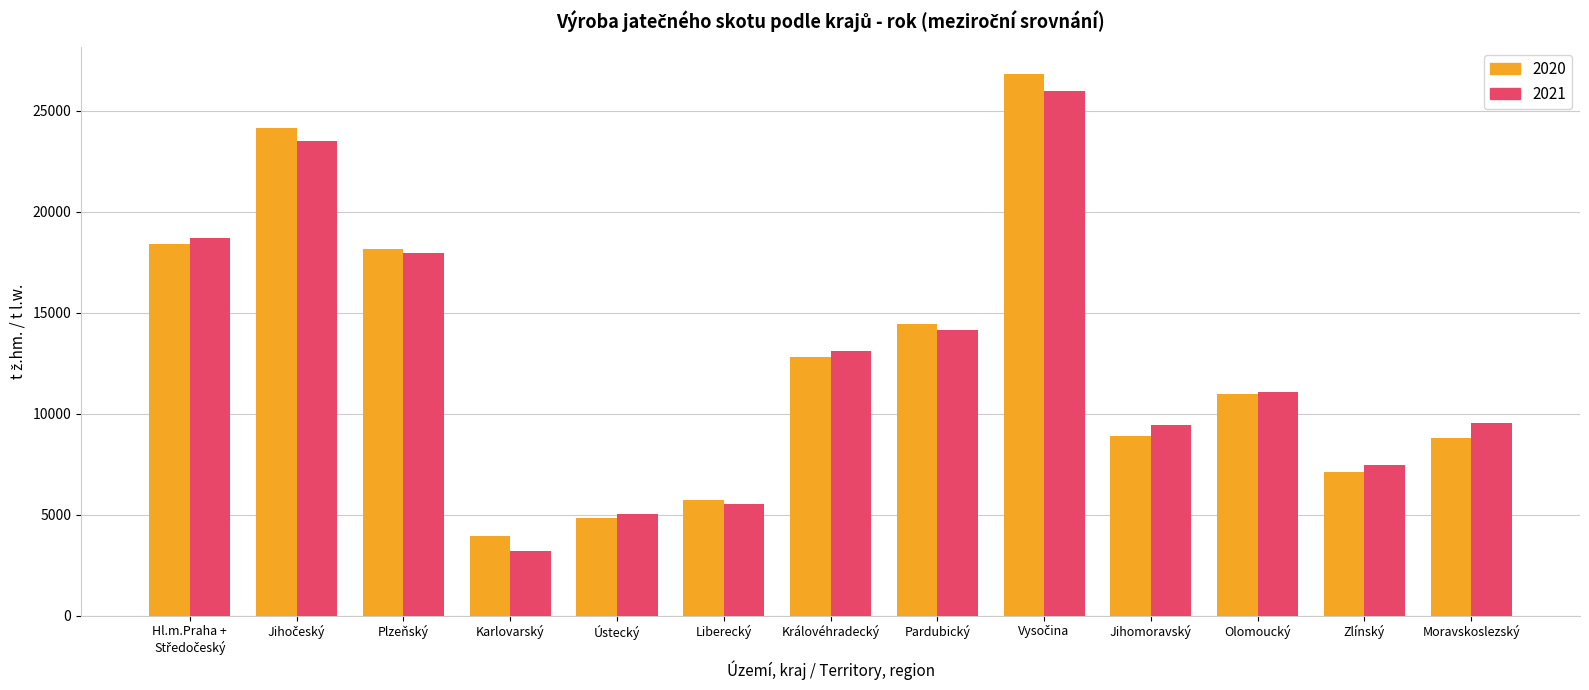

What is the difference between the maximum and minimum values in the 2020 series?

22869.8